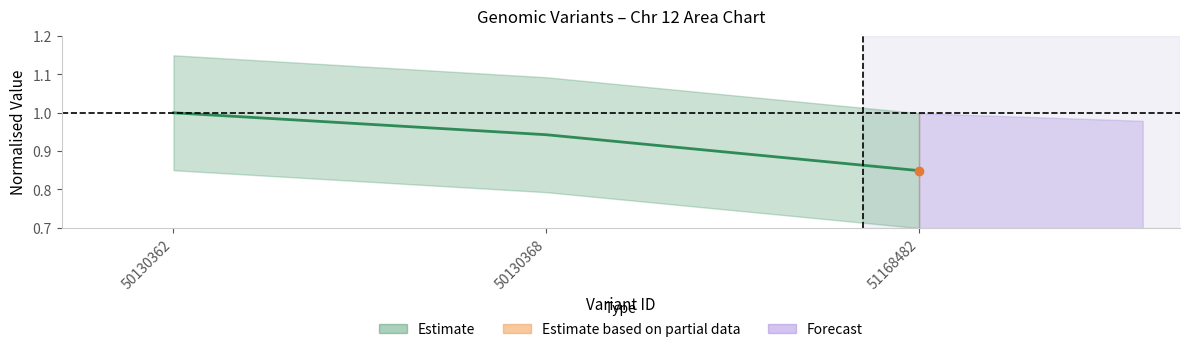

What is the sum of all values?

2.8